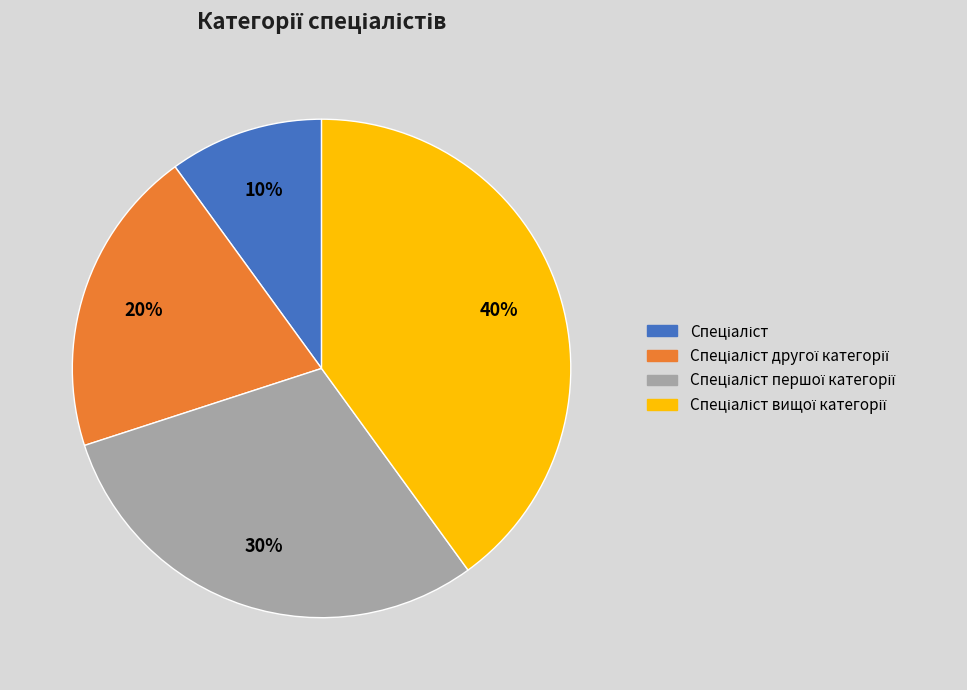

Is there a majority slice in this chart?

No